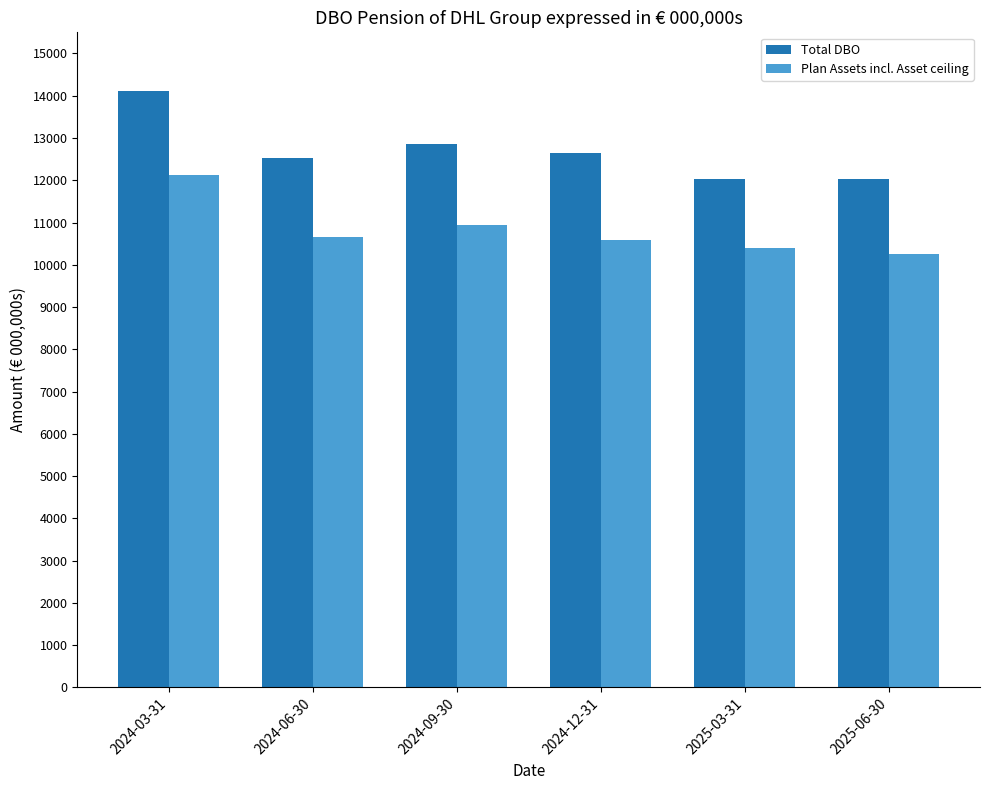

List the series in order of their overall mean, highest first.

Total DBO, Plan Assets incl. Asset ceiling